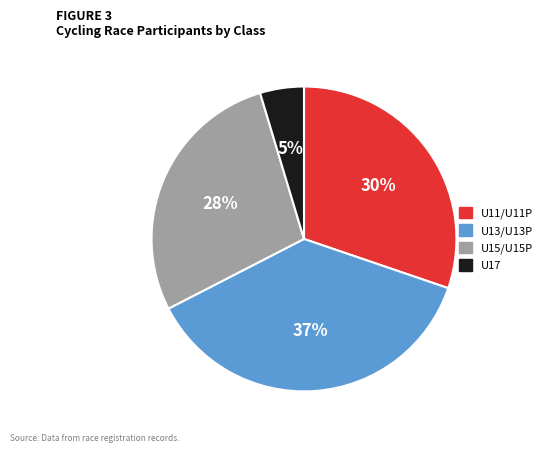

Which category has the smallest portion of the pie?

U17